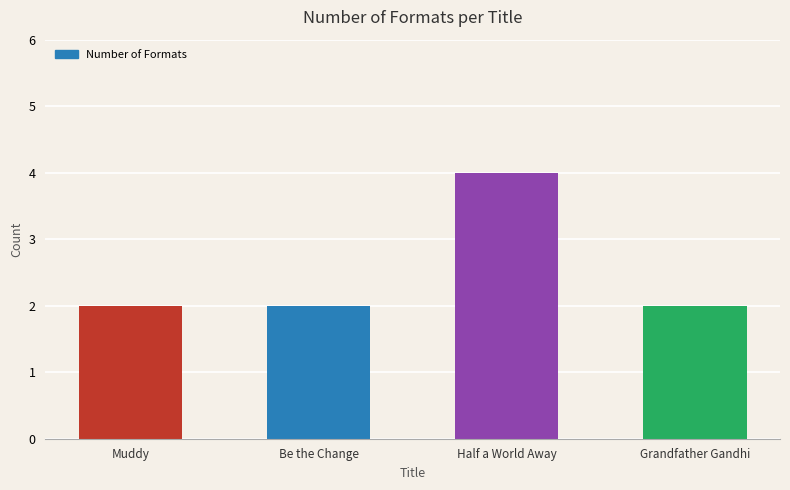

True or false: the data shows 2 at Muddy.

True